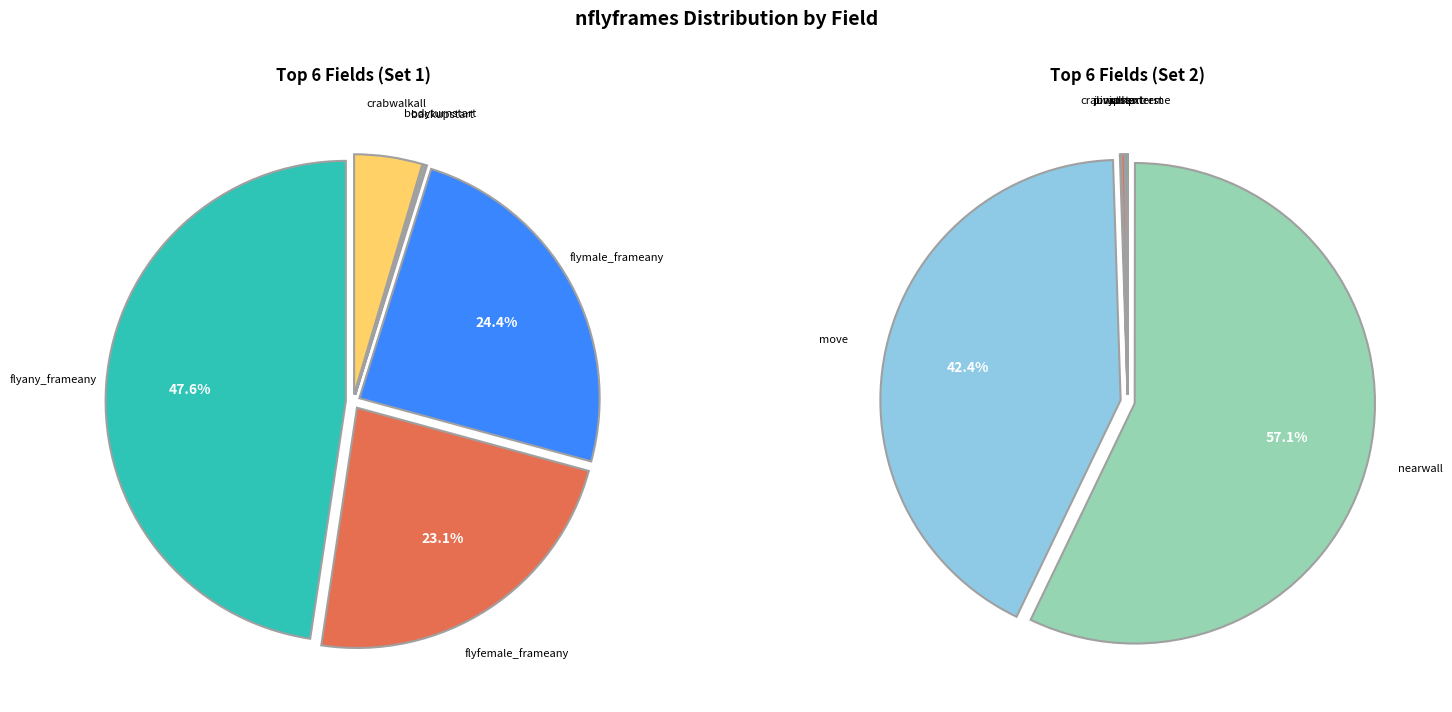

Does 4 represent more than half of the total?

No